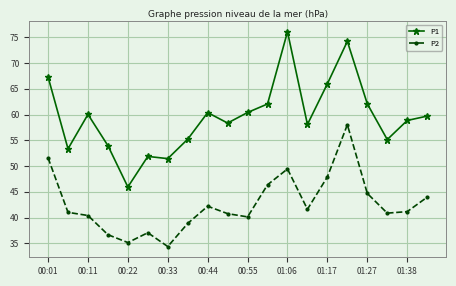

True or false: P1 has more than 2 points higher than both neighbors.

True